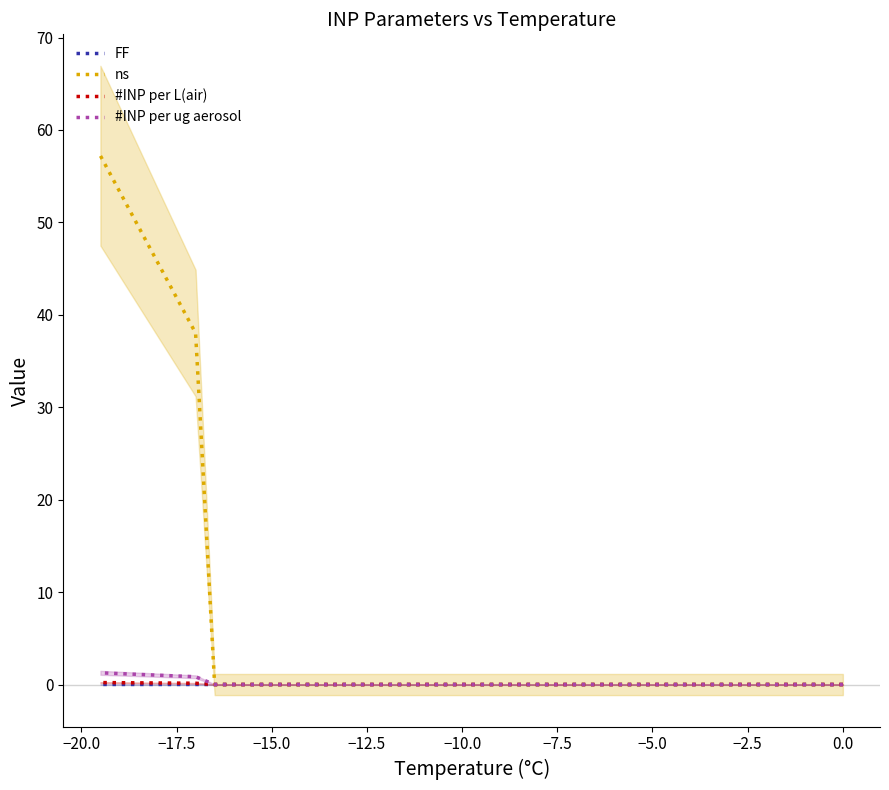

What is the difference between the maximum and minimum values in the ns series?

57.2